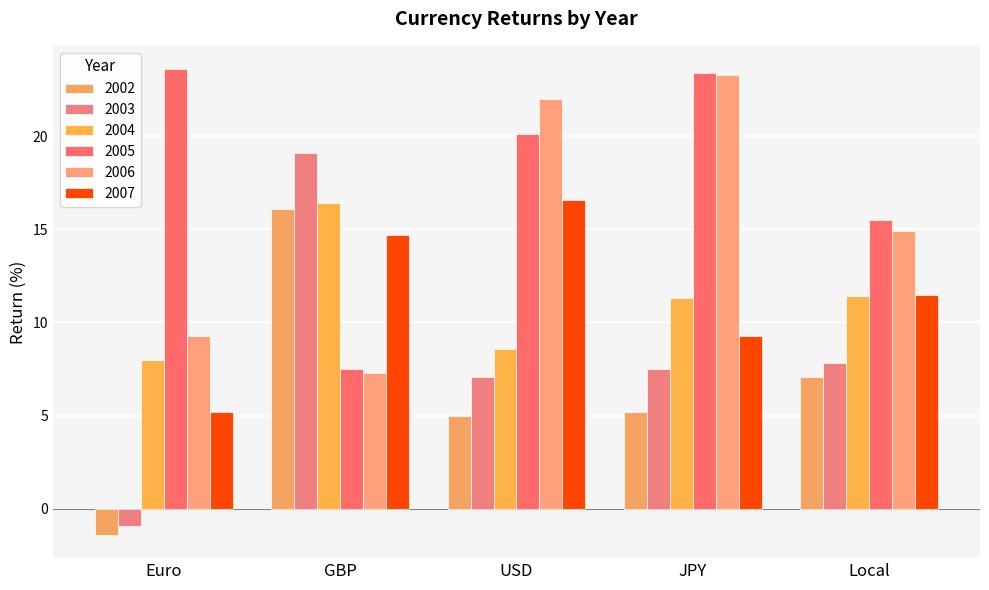

What is the difference between the second highest and minimum values in the 2006 series?

14.7